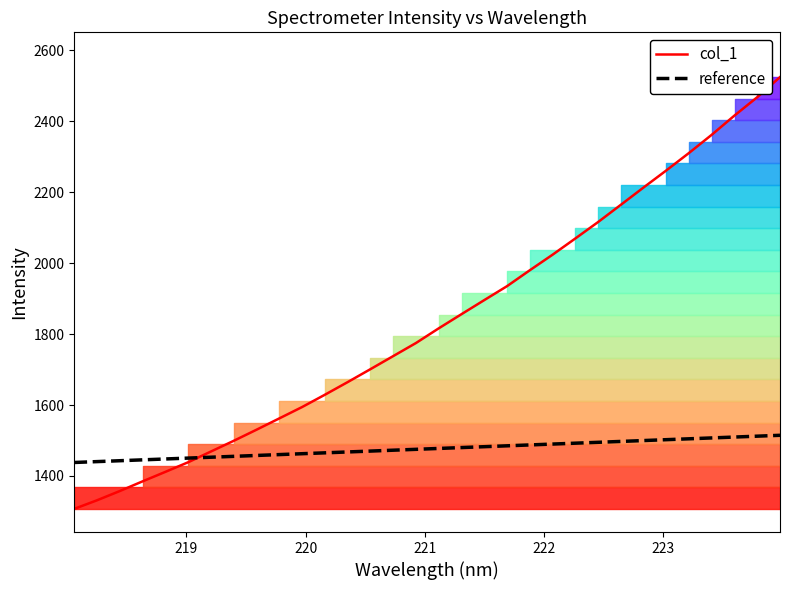

True or false: reference has more than 2 points higher than both neighbors.

False